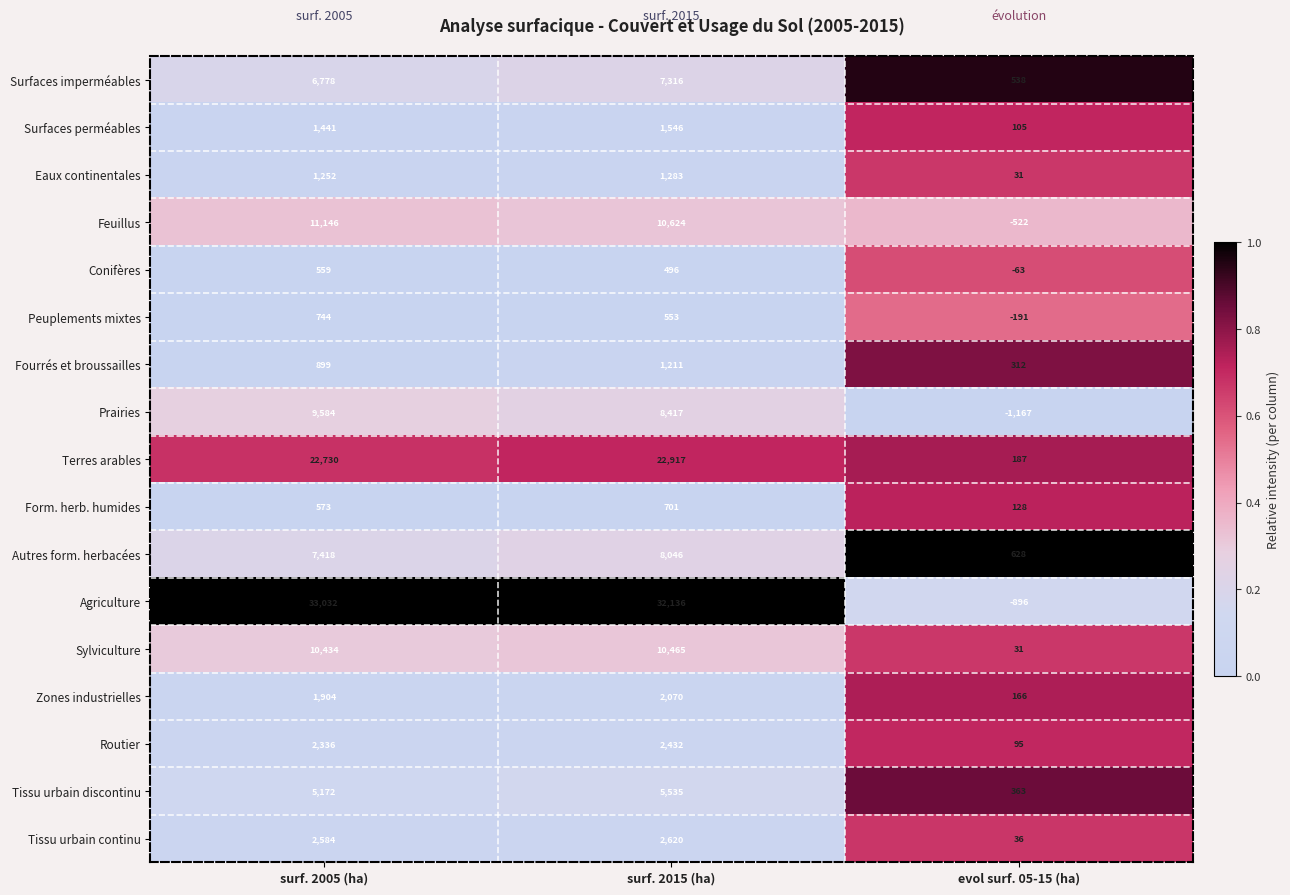

Which series has the largest total across all categories?

Agriculture